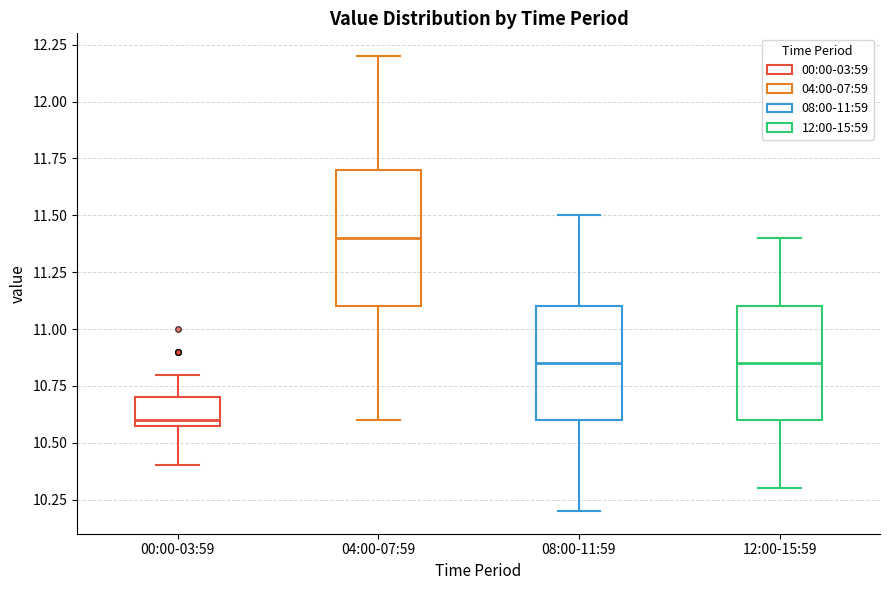

Which box's median line is the lowest?

00:00-03:59